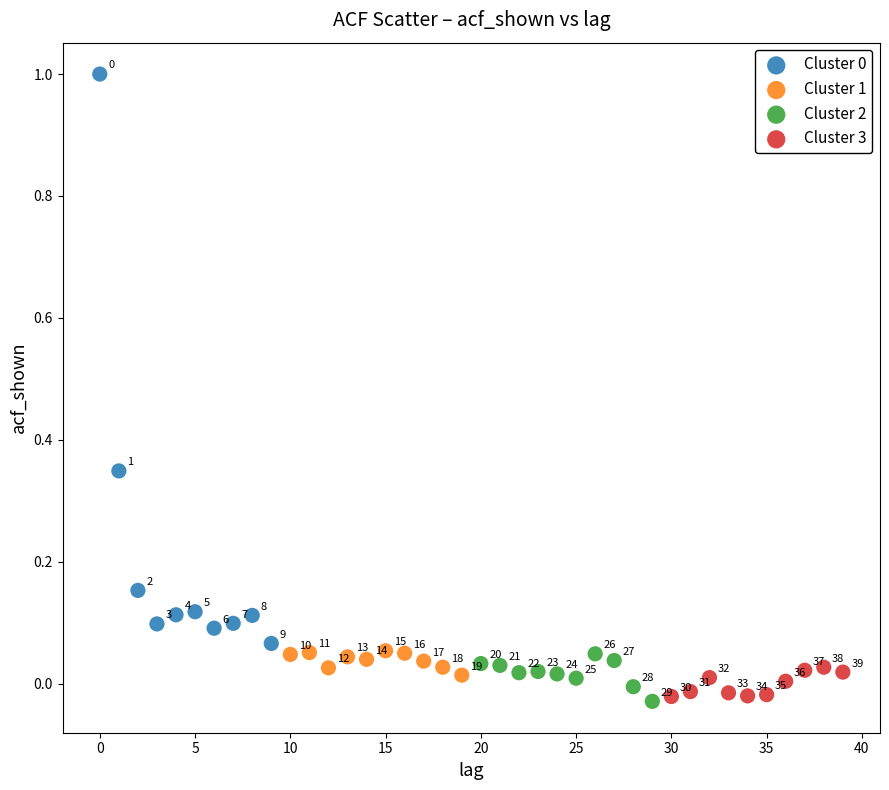

Which series contains the lowest Y value?

Cluster 2